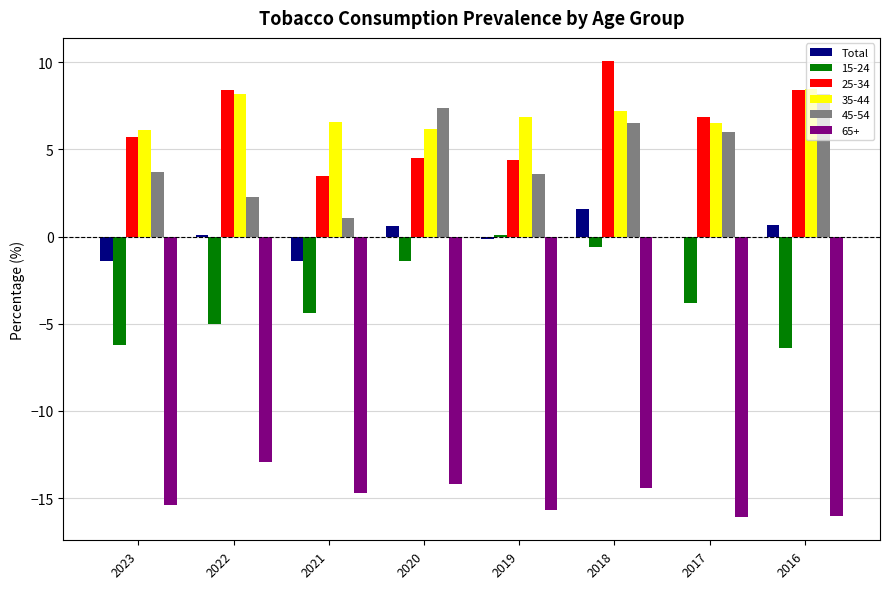

The 35-44 series shows 8.2 at 2022. True or false?

True